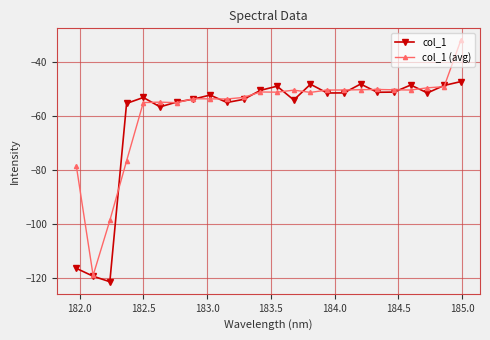

List the series in order of their peak value, highest first.

col_1 (avg), col_1